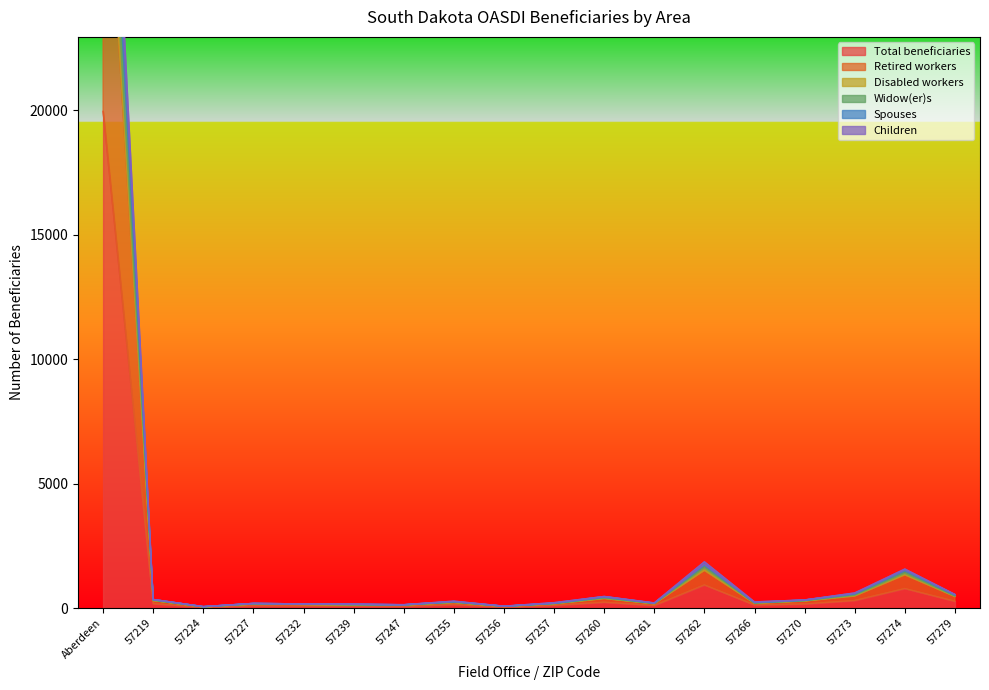

Where is Total beneficiaries nearest to the value 9987?

57262